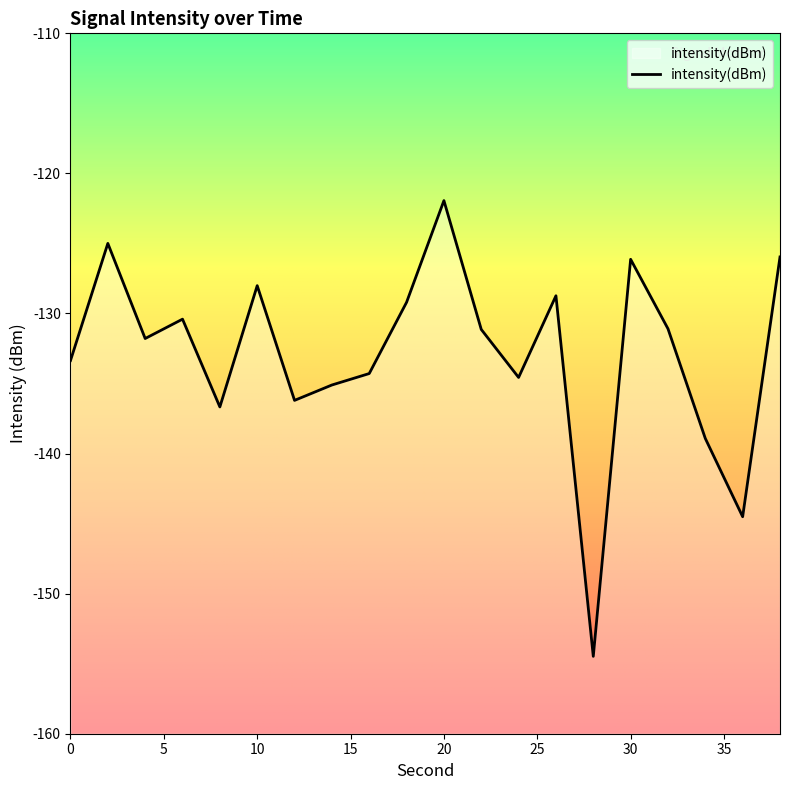

What is the value of the 11th point from the left?

-121.9